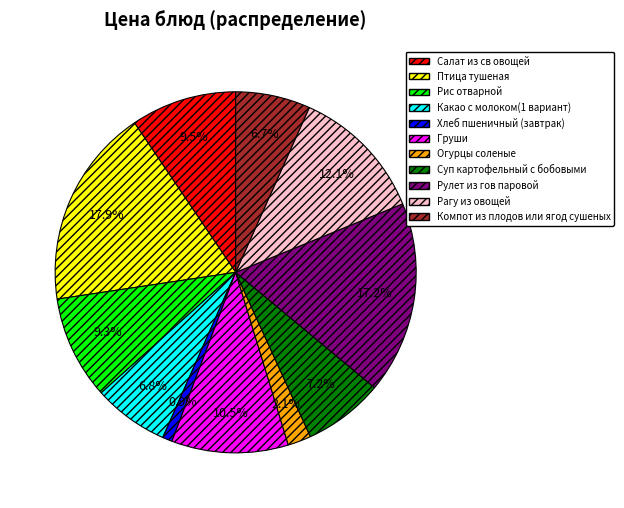

What is the largest slice in the pie chart?

Птица тушеная